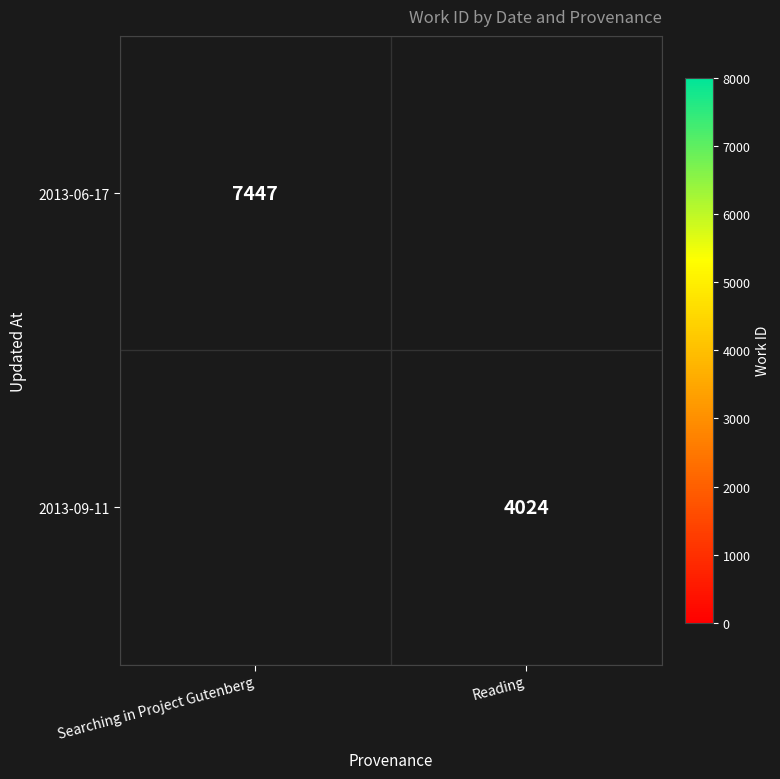

How many series are shown in this chart?

2